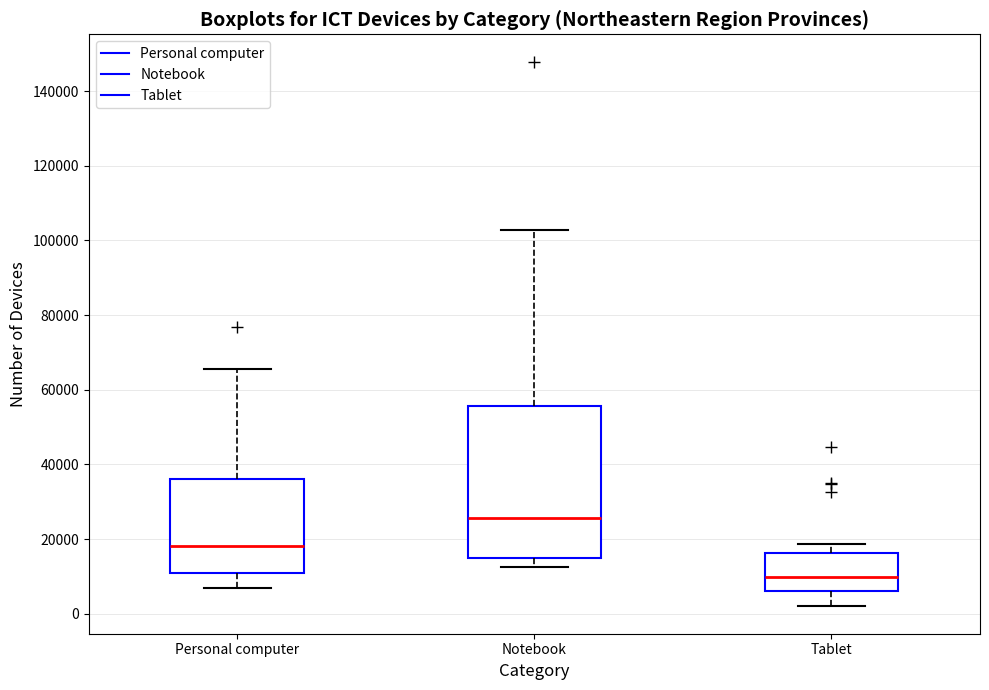

Reading left to right, read every box against the y-axis: the position of its median line, the range the box covers, and the ends of its whiskers. The values are not printed on the chart, so give them approximately, as read against the axis.

Personal computer: median 18000, box 12000 to 36000, whiskers 8000 to 66000
Notebook: median 26000, box 16000 to 56000, whiskers 12000 to 102000
Tablet: median 10000, box 6000 to 16000, whiskers 2000 to 18000